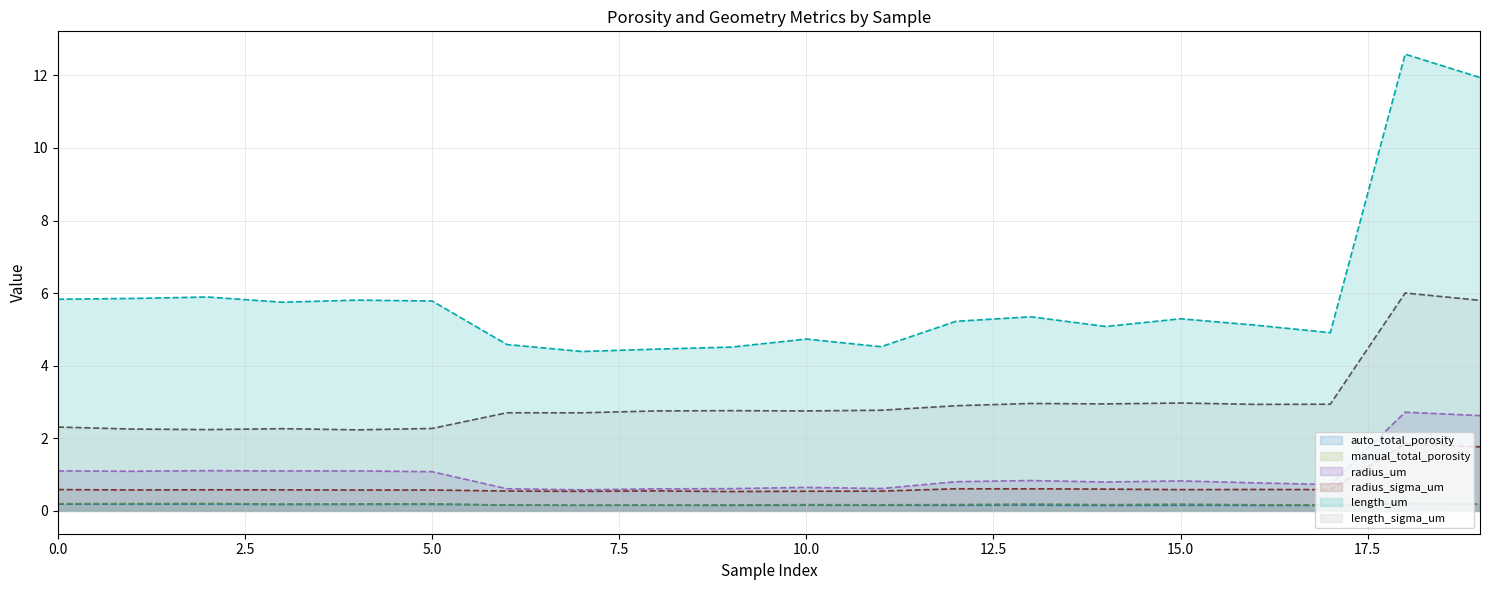

The value of length_sigma_um at 13 is 3.0. True or false?

True